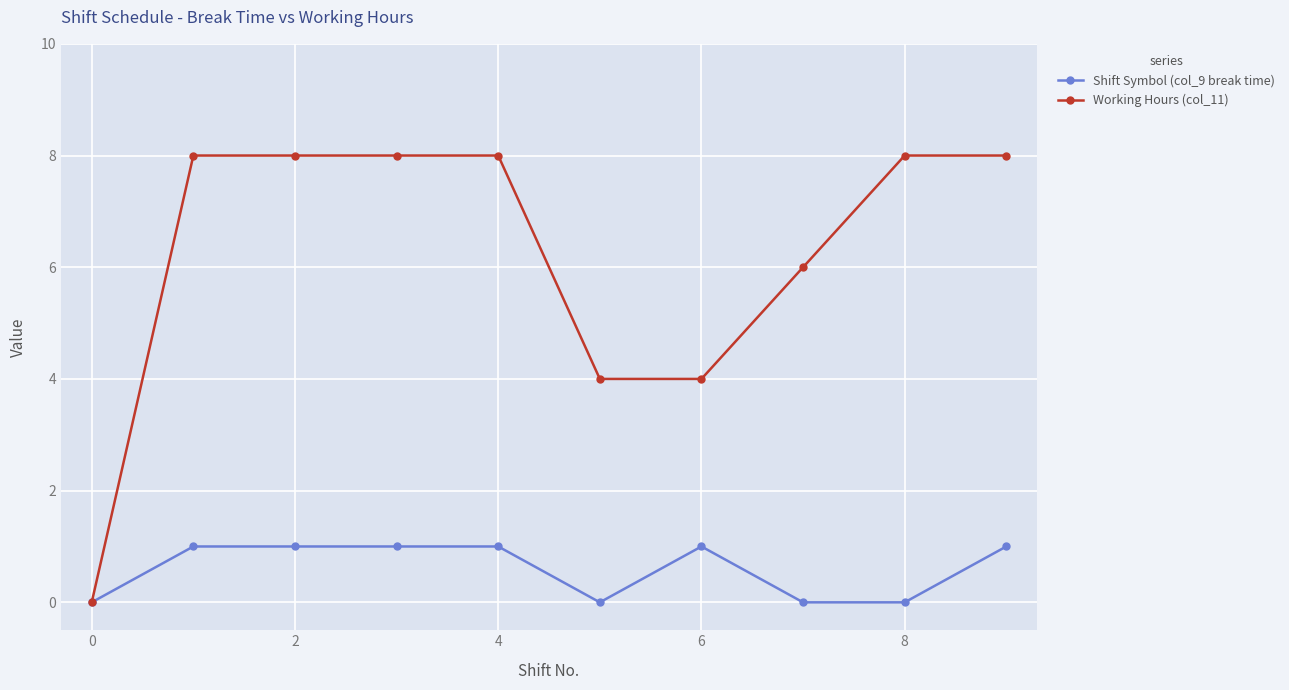

Which series has the largest range (max minus min)?

Working Hours (col_11)